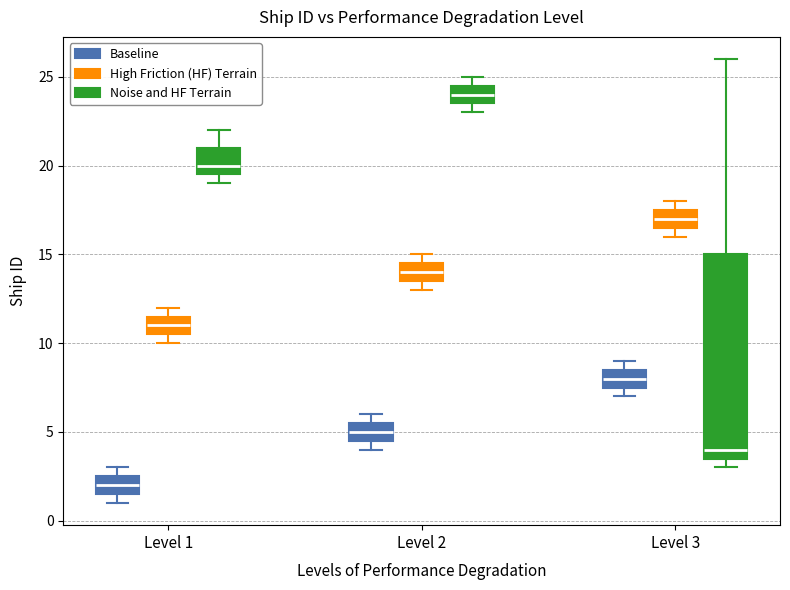

Where is the upper edge of the box for Level 2 (Noise and HF Terrain) on the y-axis? The values are not printed on the chart, so give them approximately, as read against the axis.

24.5